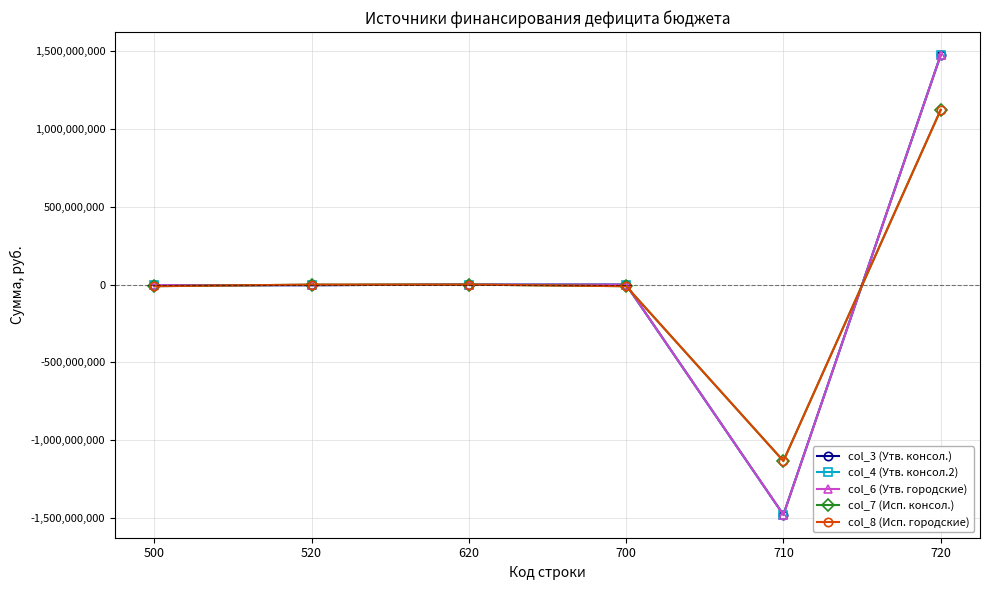

True or false: col_6 (Утв. городские) has a value of 1439680528.2 at 700.

False